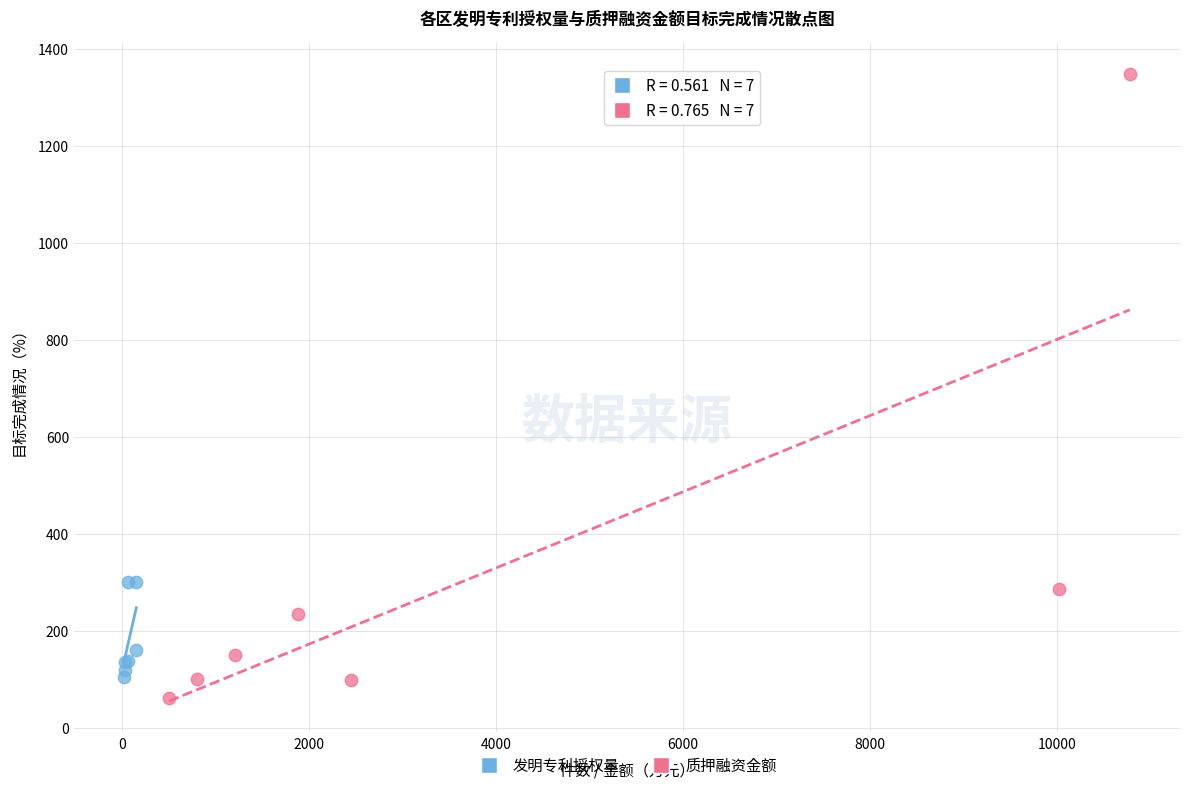

What are all the series names shown in the legend?

发明专利授权量, 质押融资金额